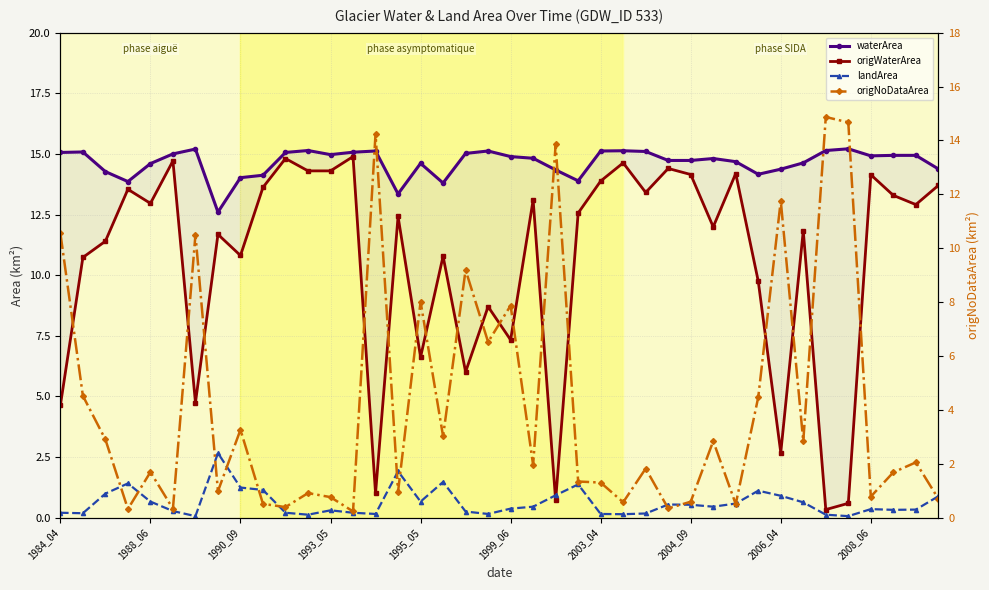

At how many categories does at least one series exceed 13?

39